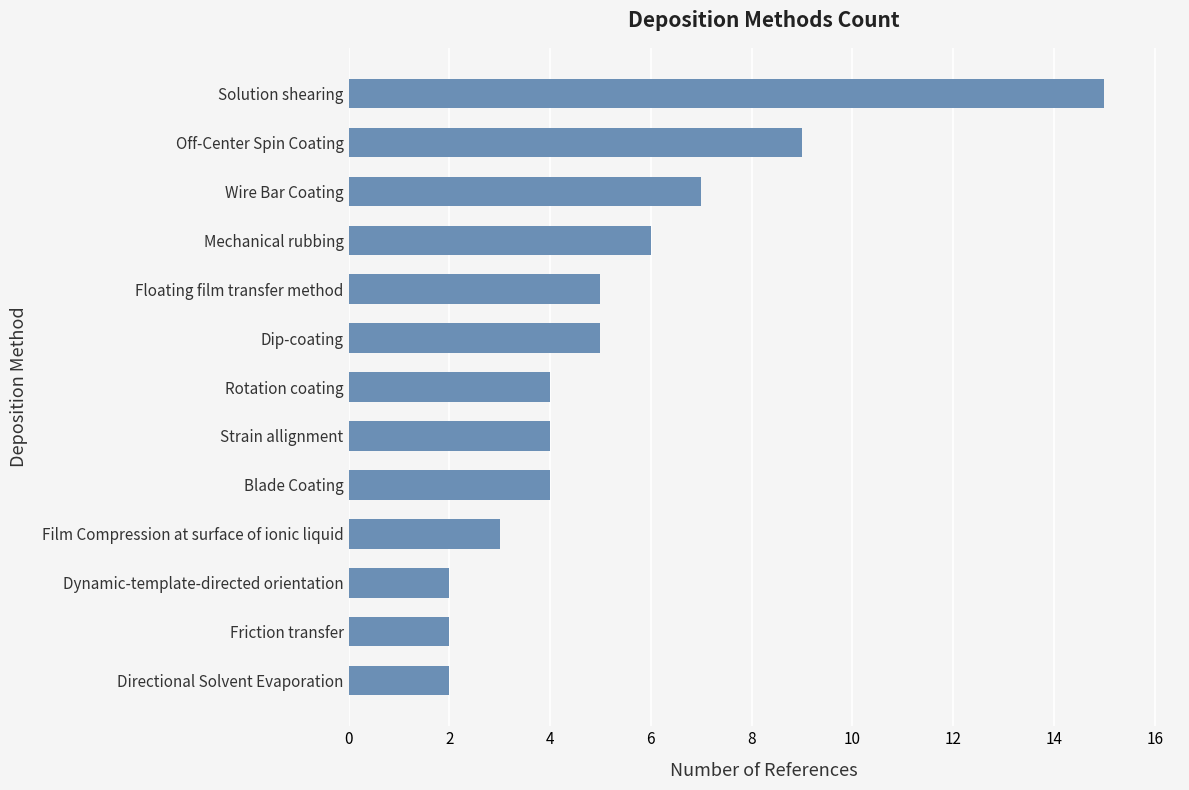

What is the difference between the maximum and minimum values?

13